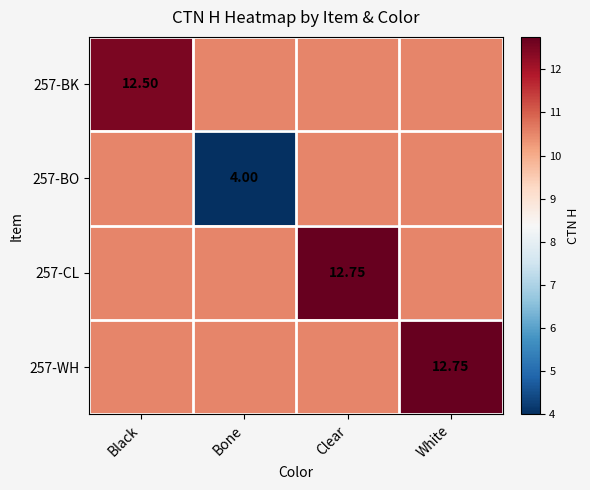

True or false: 257-BO has a value of 1.1 at Bone.

False